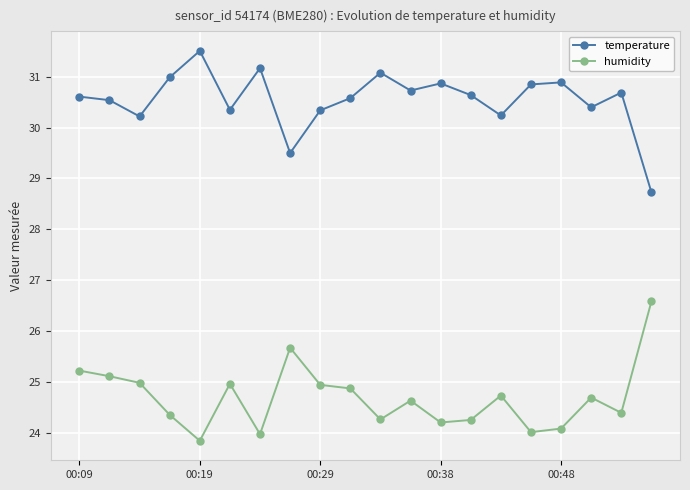

True or false: humidity and temperature cross at least once.

False